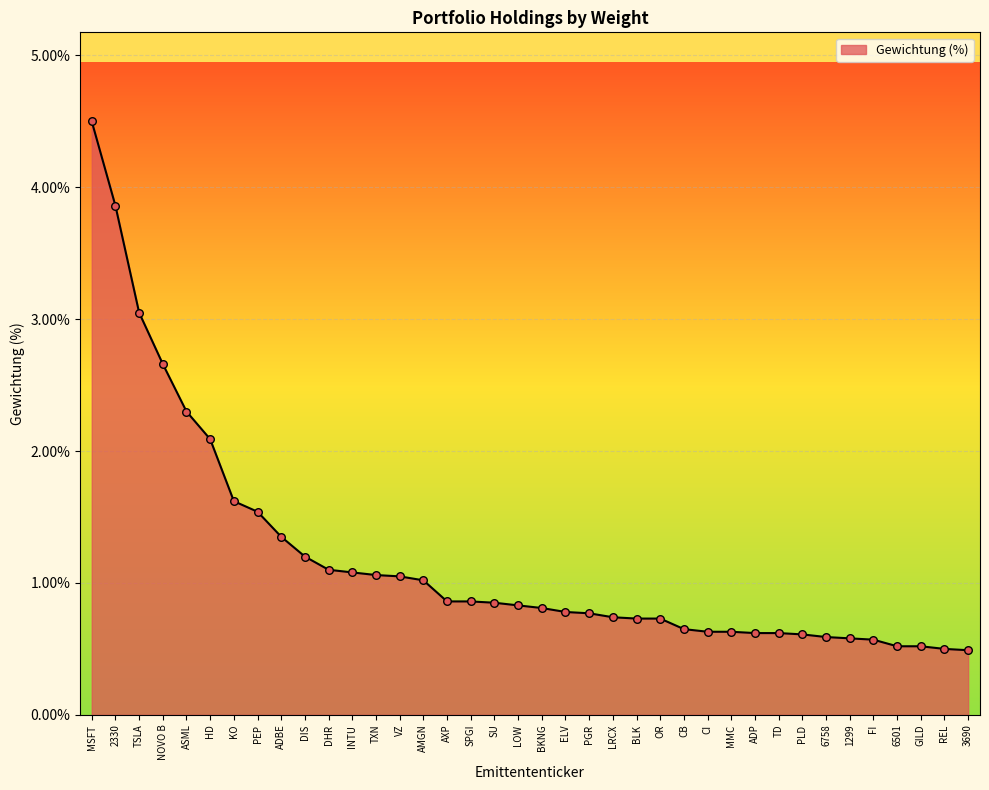

What is the change in value from AMGN to TD?

-0.4